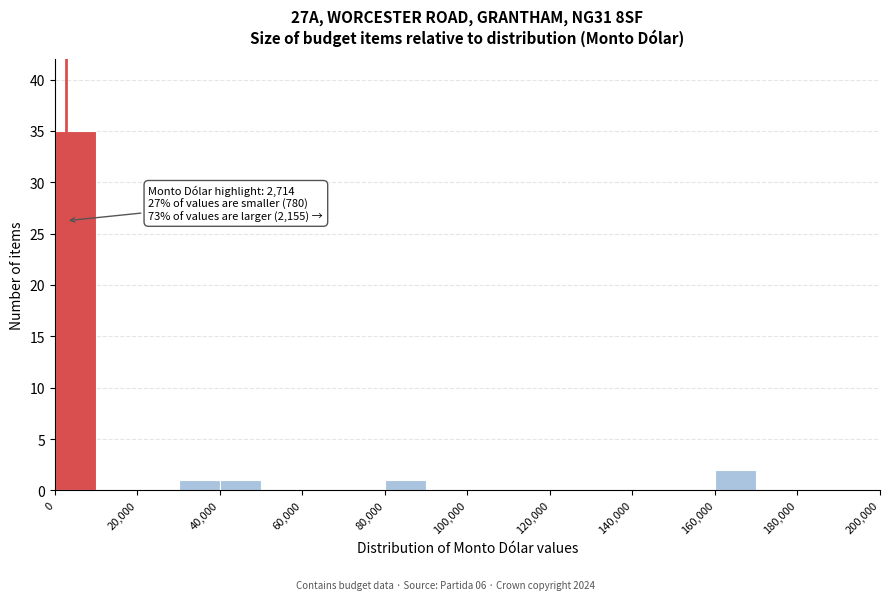

Over which range of the x-axis is the bar tallest?

0 to 10000